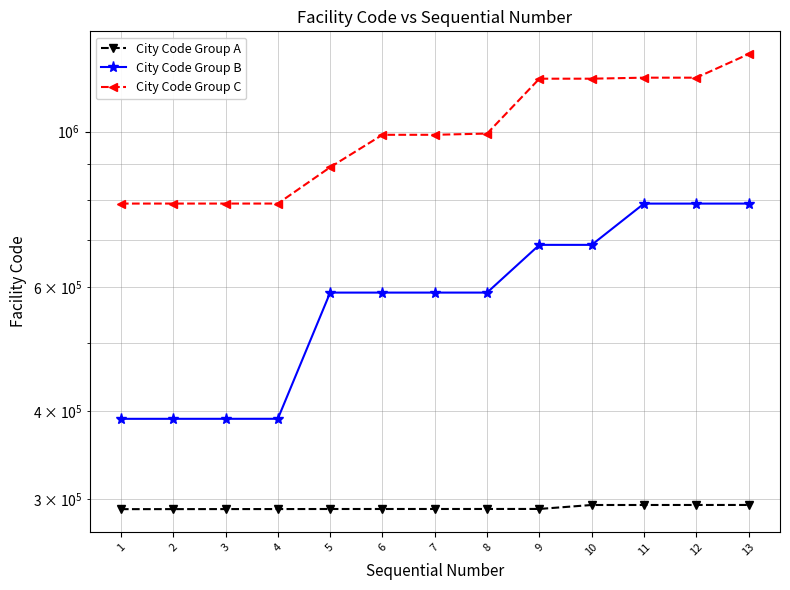

True or false: City Code Group C has more than 1 interior local peaks.

False